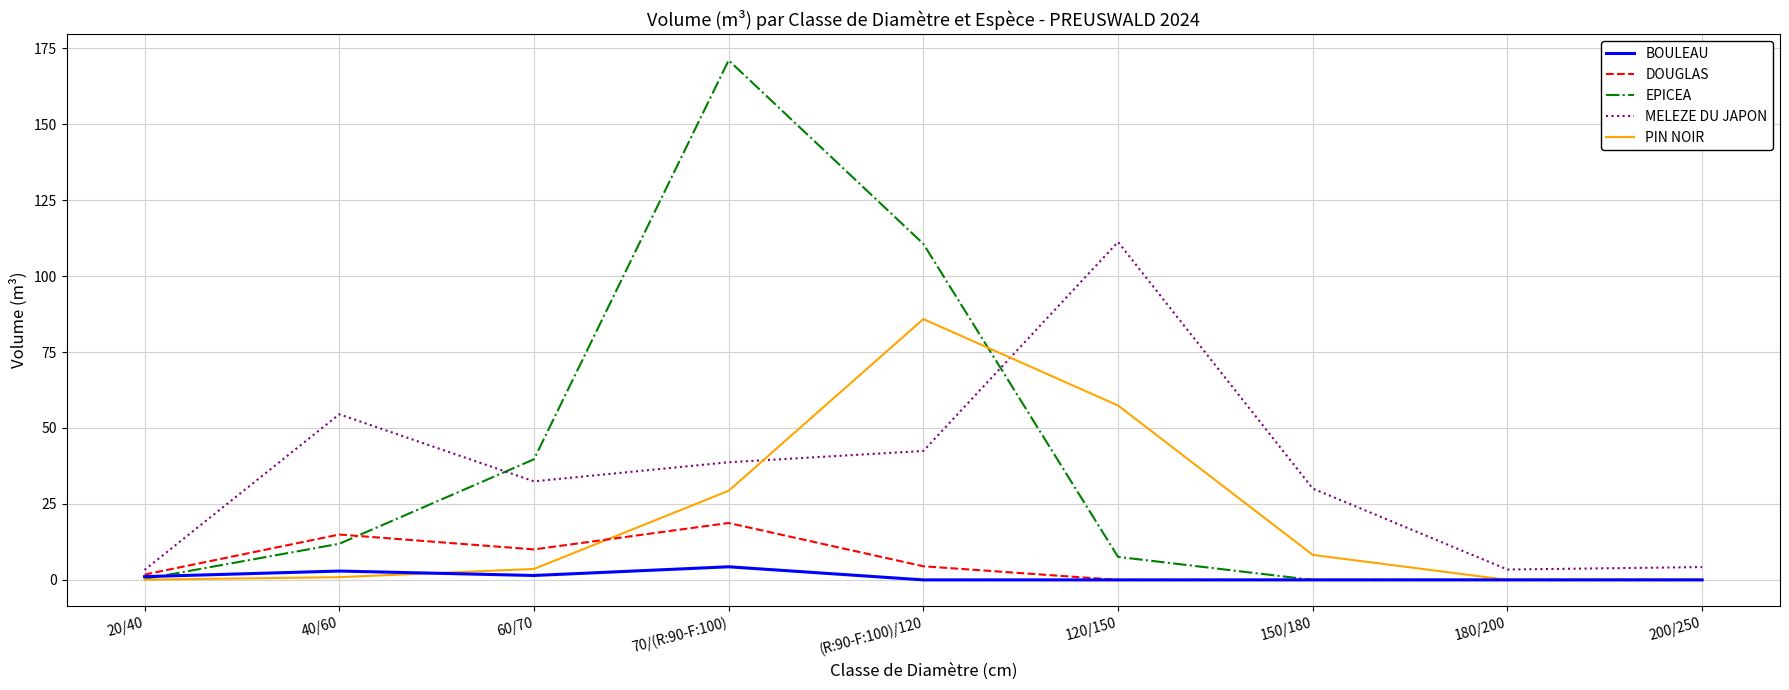

Which series changed the most between 120/150 and 150/180?

MELEZE DU JAPON